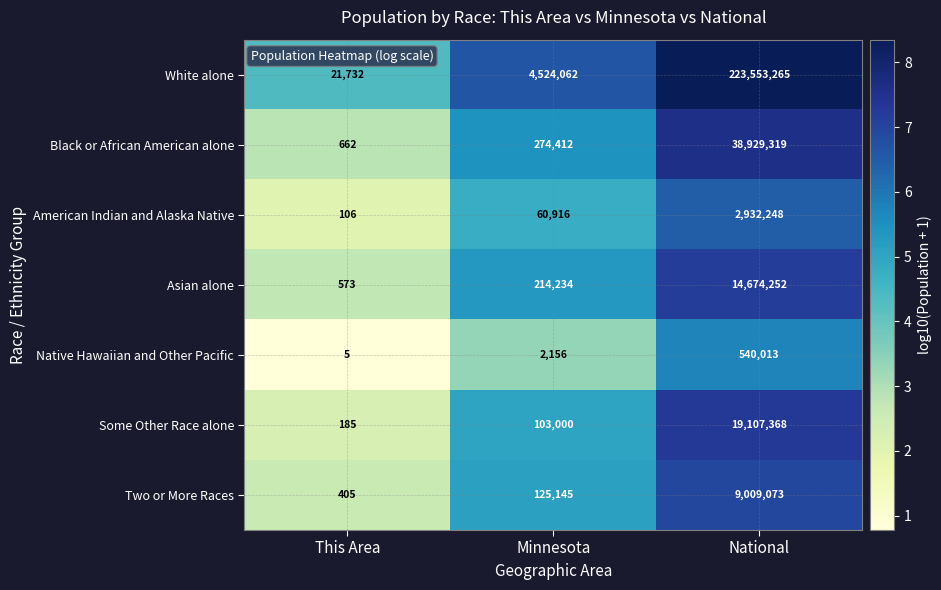

Where is American Indian and Alaska Native nearest to the value 1466177?

Minnesota